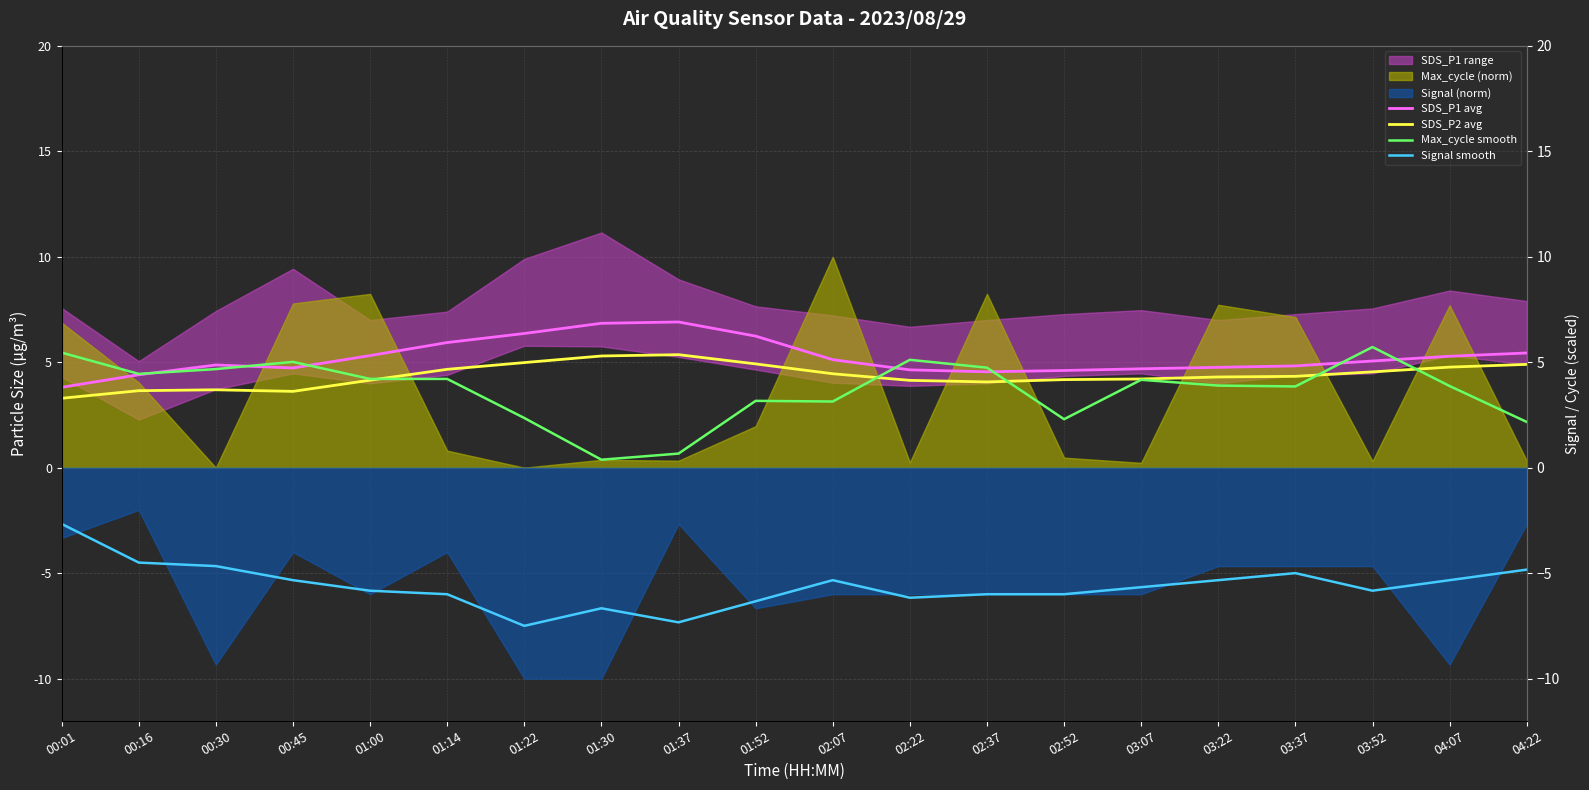

In Max_cycle smooth, how many points are lower than both neighbors (excluding endpoints)?

5